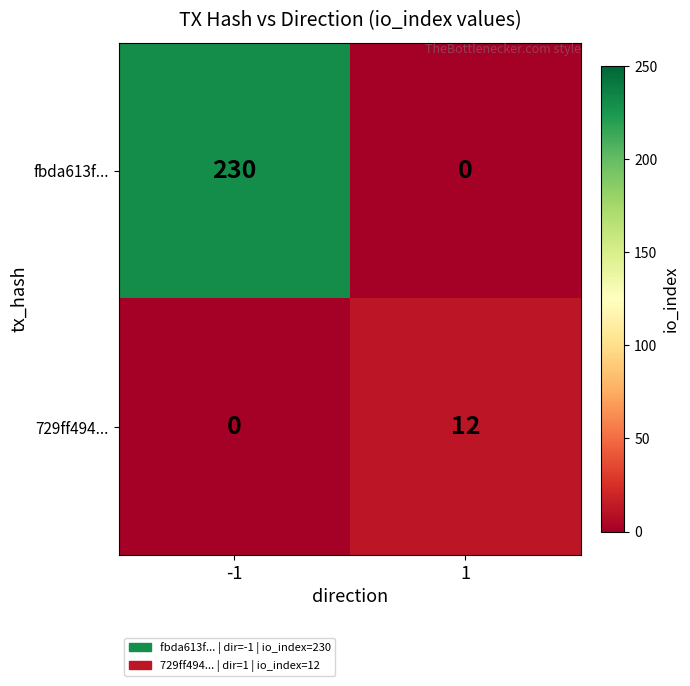

Which series has the largest total across all categories?

fbda613f...